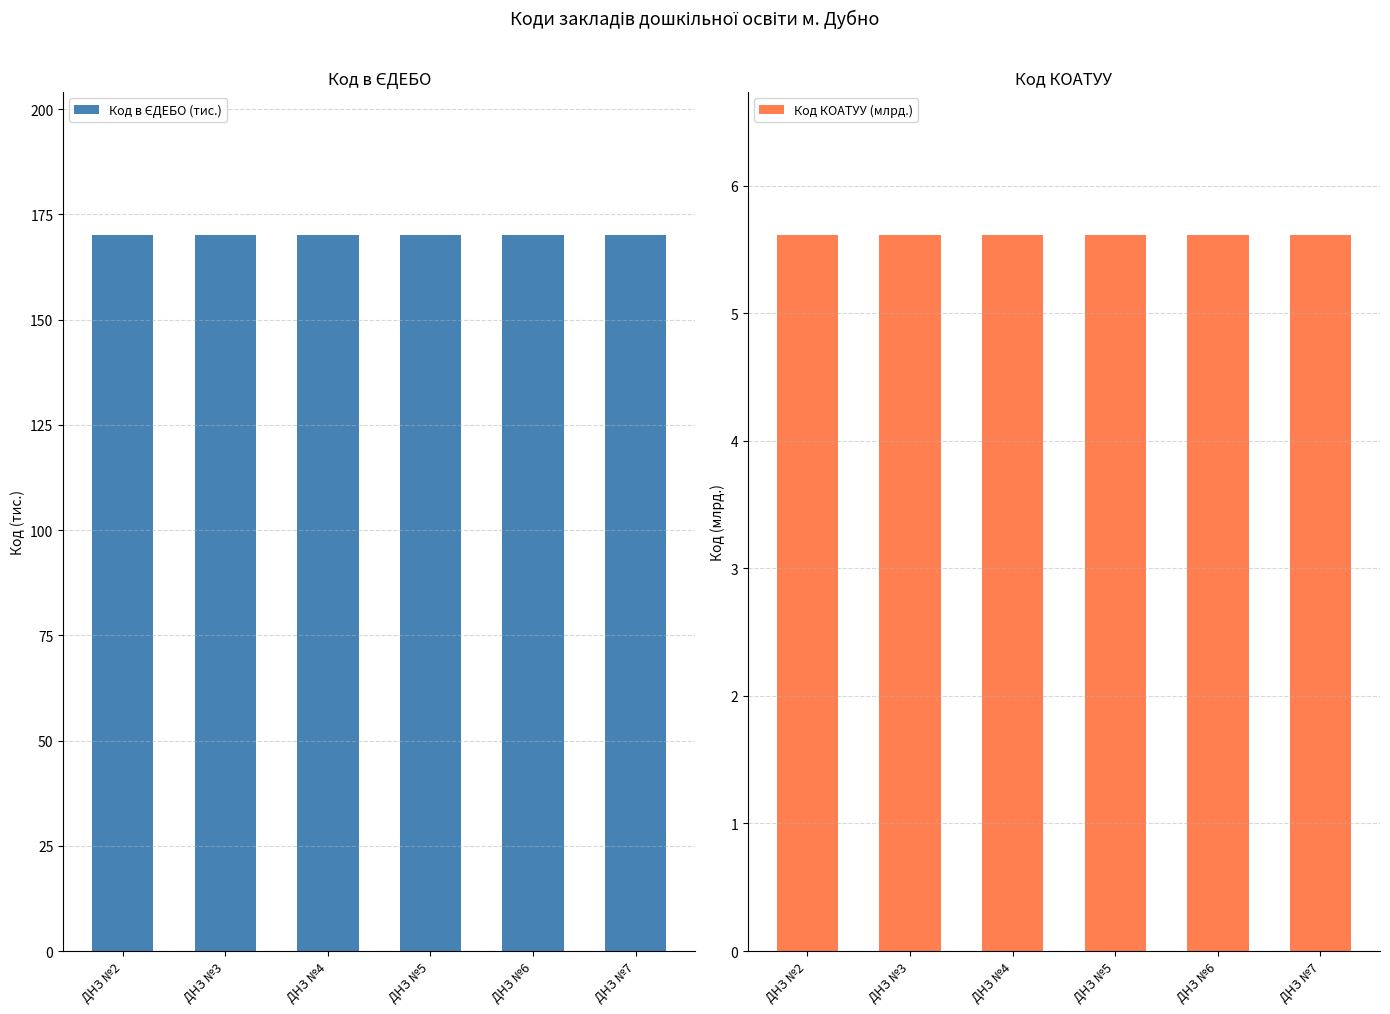

List the labels in order of Код в ЄДЕБО (тис.) value, largest first.

ДНЗ №7, ДНЗ №6, ДНЗ №5, ДНЗ №4, ДНЗ №3, ДНЗ №2